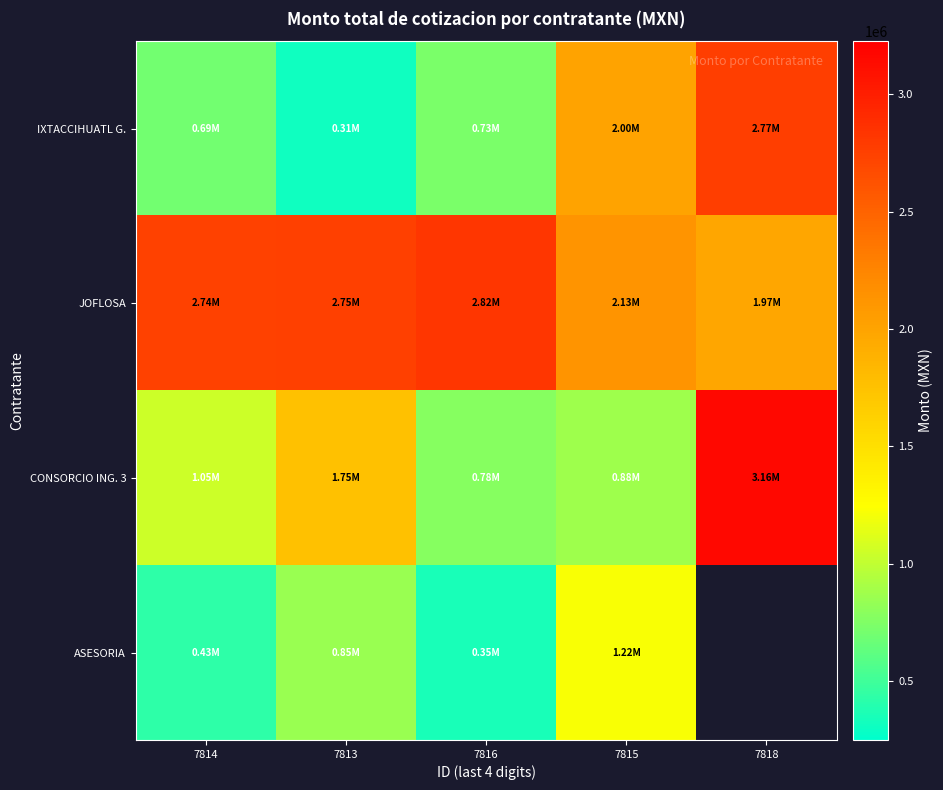

What is the lowest value of the CONSORCIO ING. 3 series?

777448.7